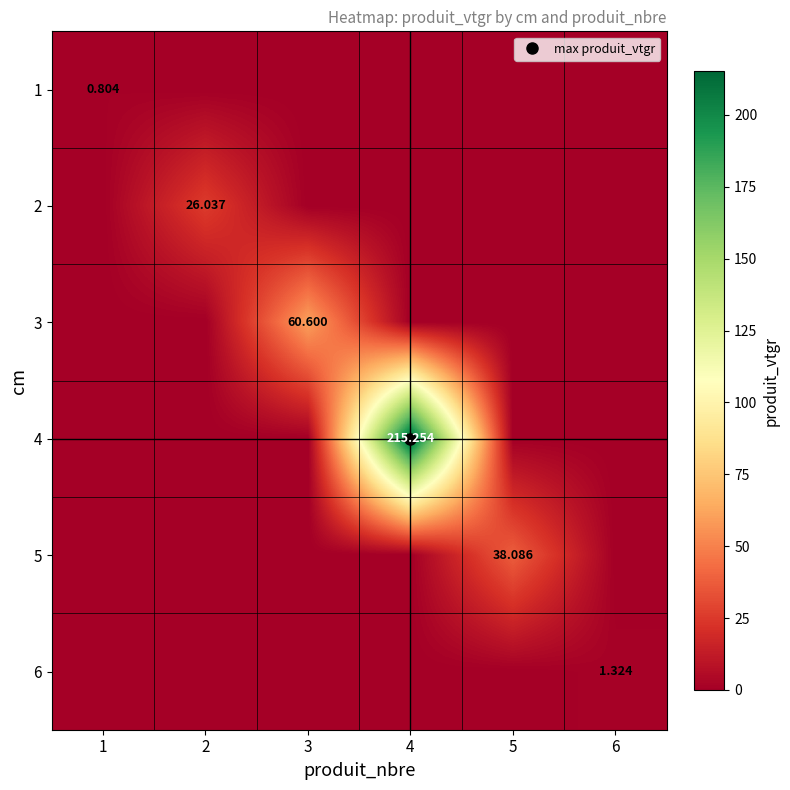

True or false: 2 has a value of 16.8 at 6.

False